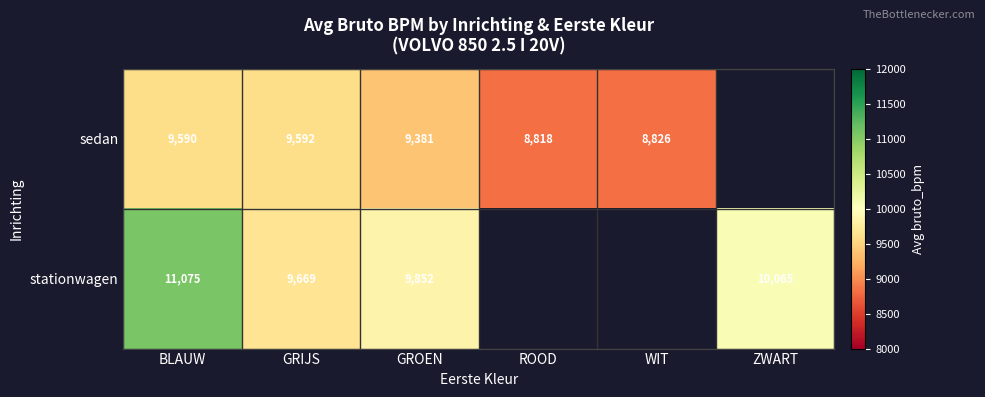

Which series changed the most between BLAUW and GRIJS?

stationwagen